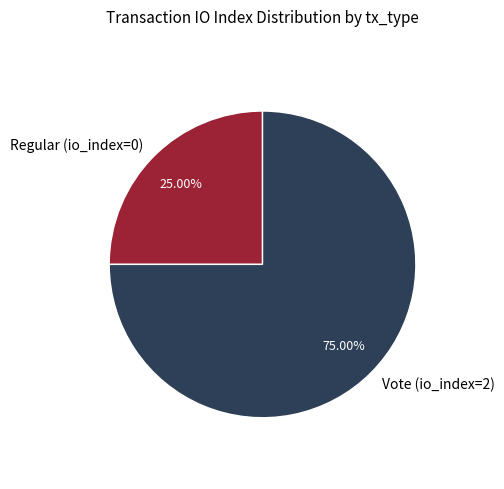

Count the number of slices in the pie.

2